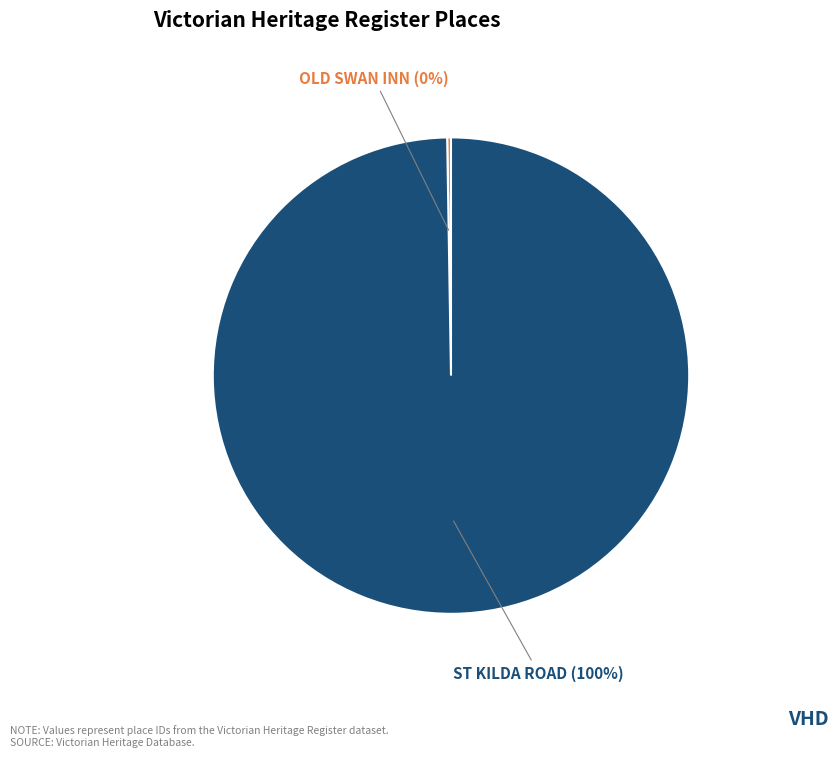

To the nearest percent, what is the average slice percentage?

50%